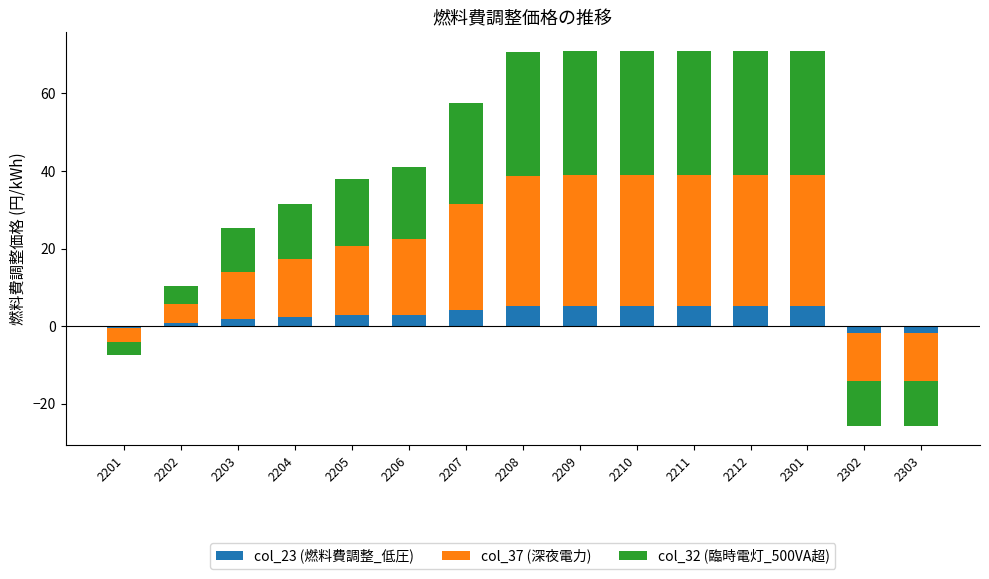

What is the spread (max minus min) of values at 2211?

28.6